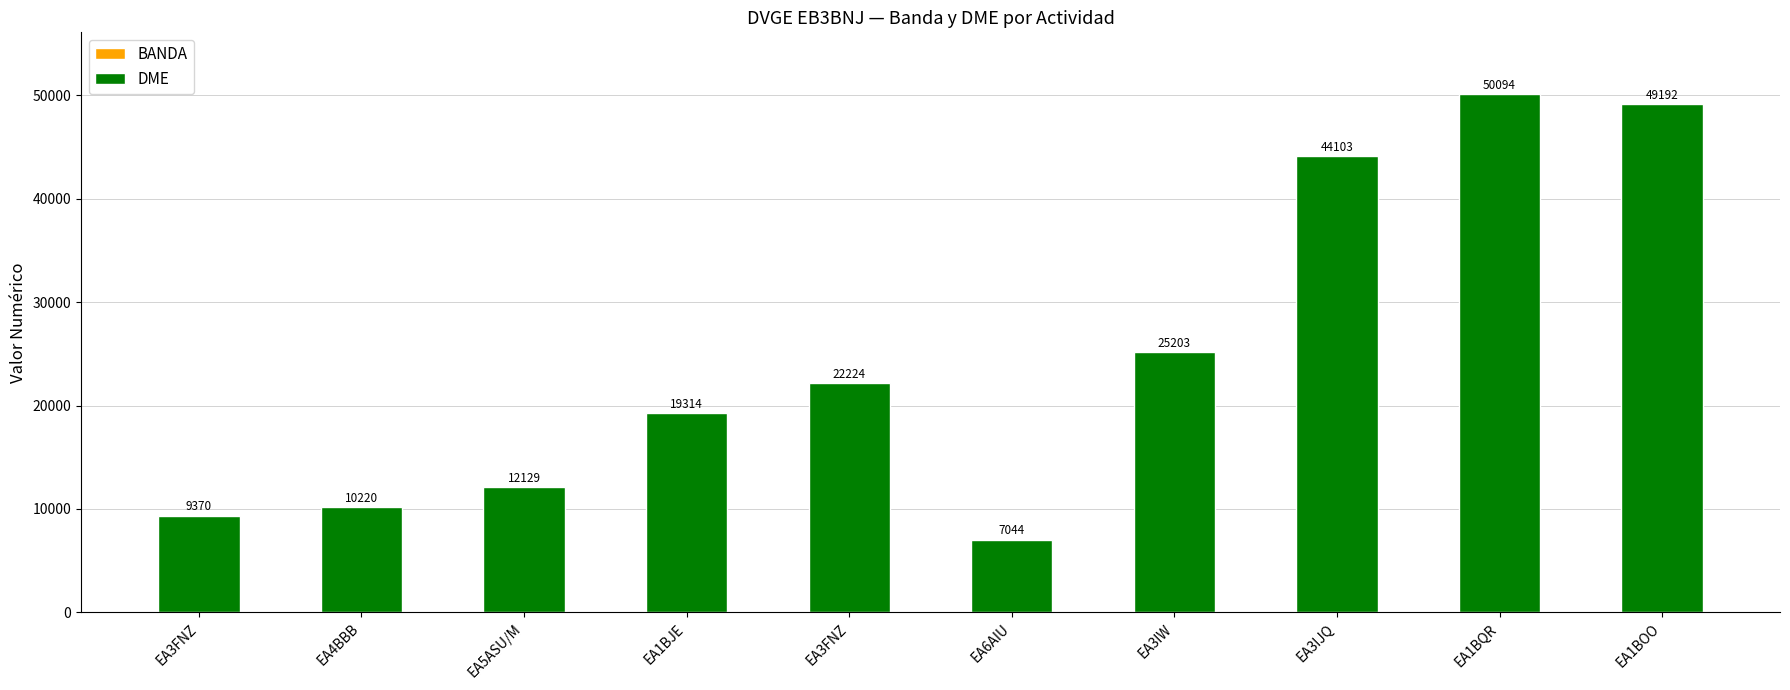

What is the label of the 4th bar from the left?

EA1BJE